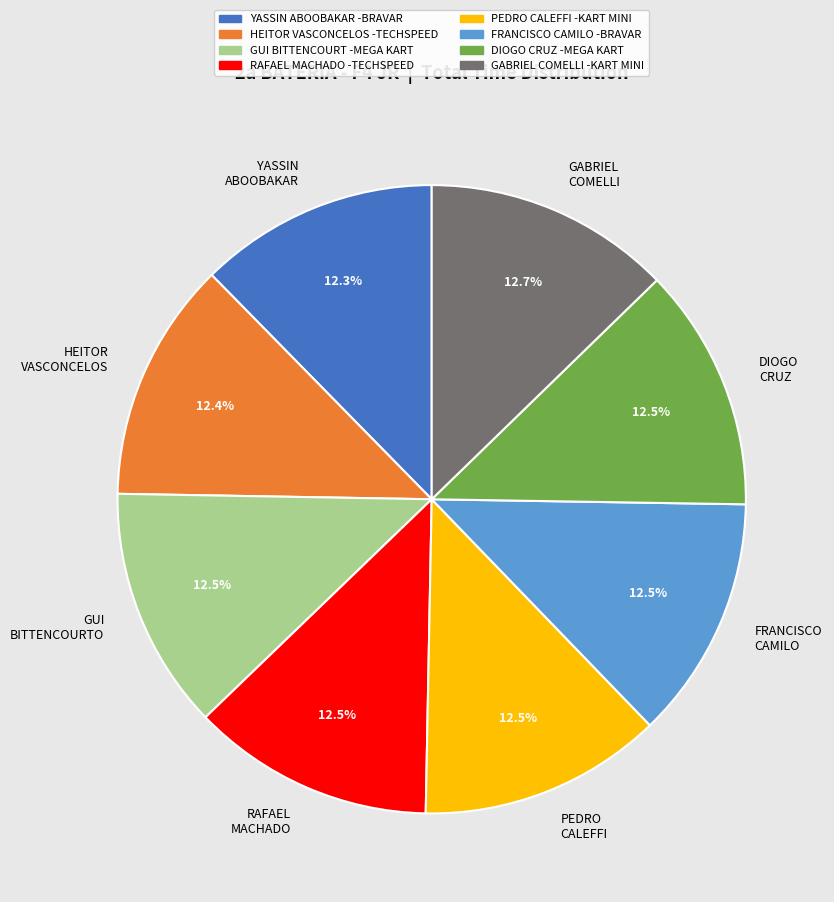

Is there any slice that represents more than half of the pie?

No